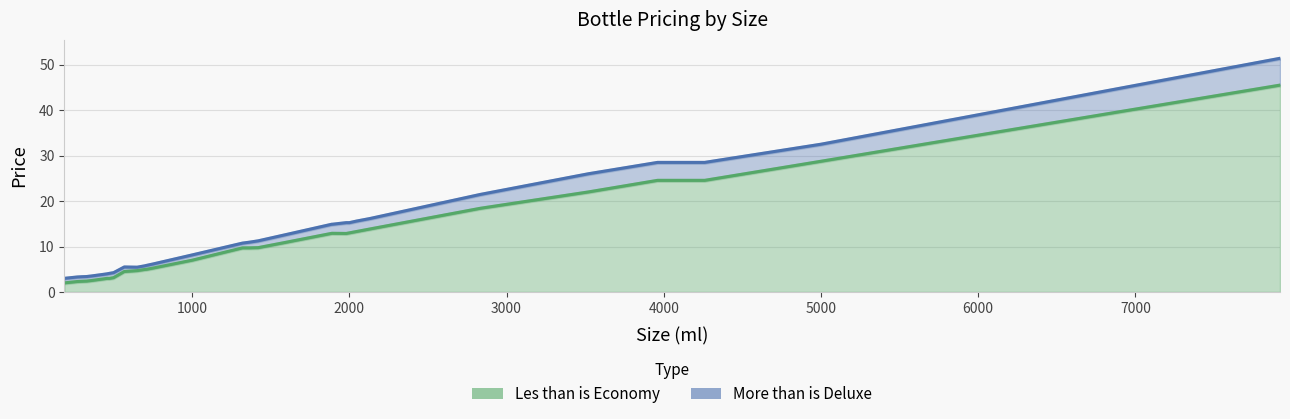

How many lines are shown in the chart?

2